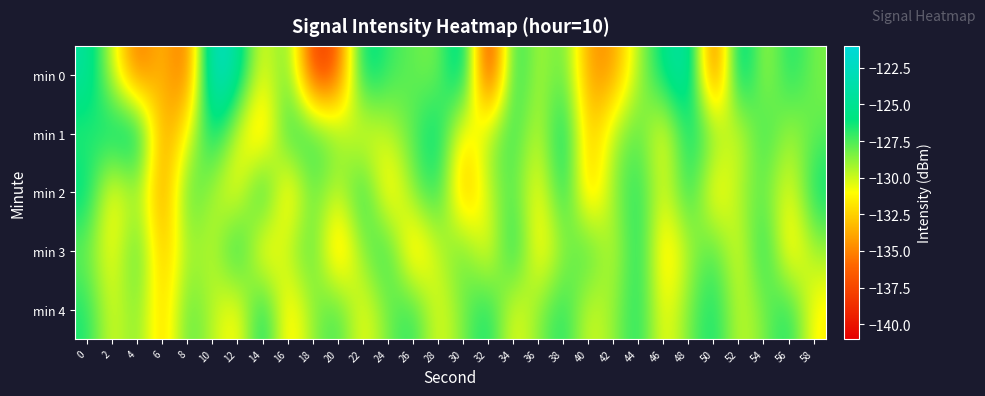

Which series has the widest spread of values?

min 0